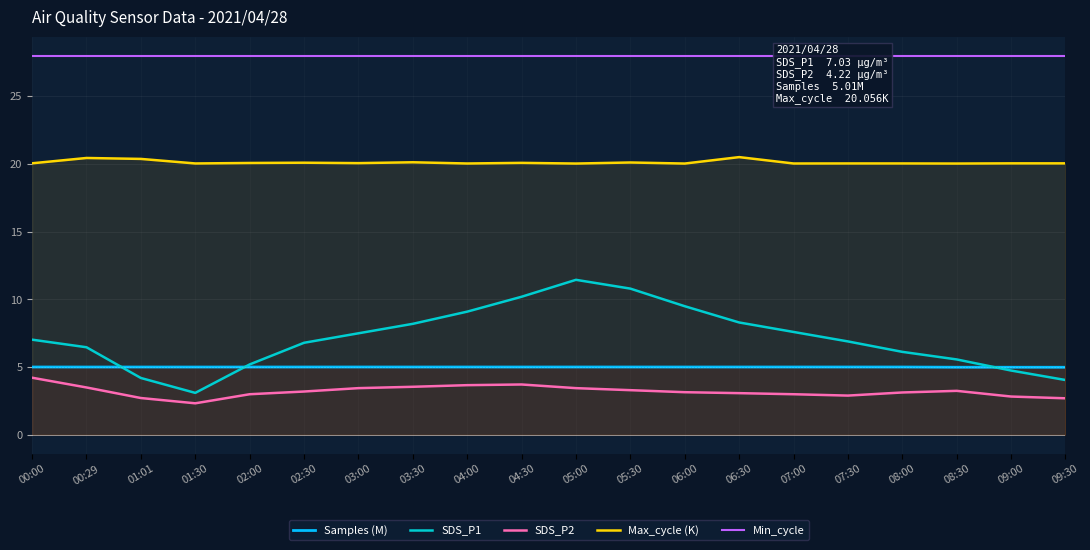

The value of Max_cycle (K) at 00:29 is 20.4. True or false?

True